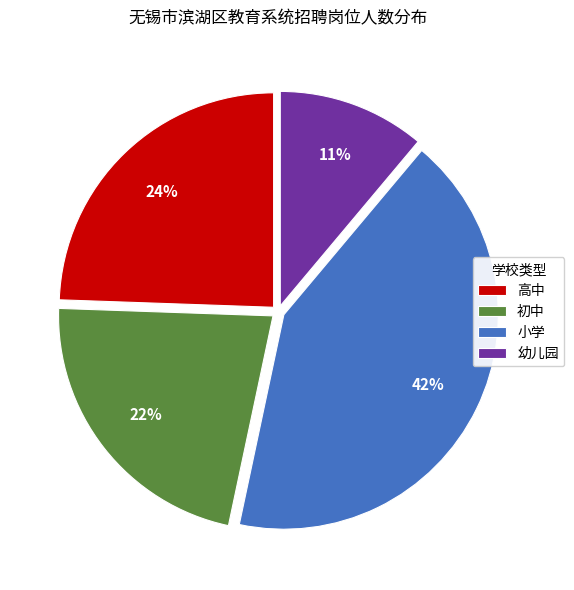

To the nearest percent, what is the average slice percentage?

25%